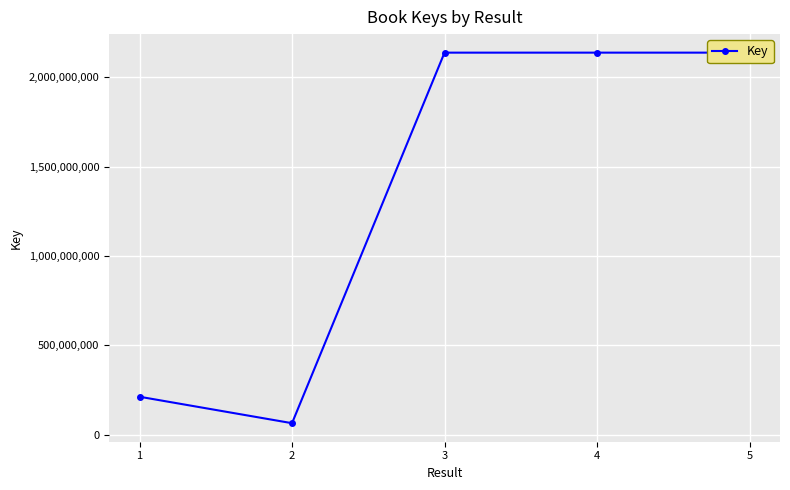

What is the average value?

1338240881